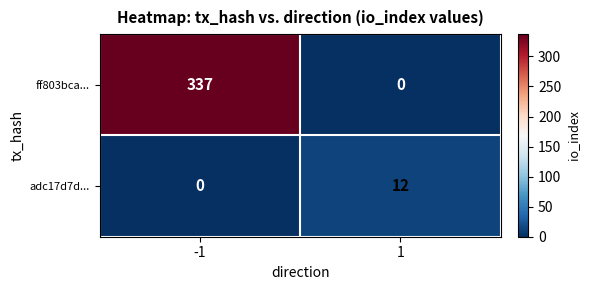

What is the average value of the adc17d7d... series?

6